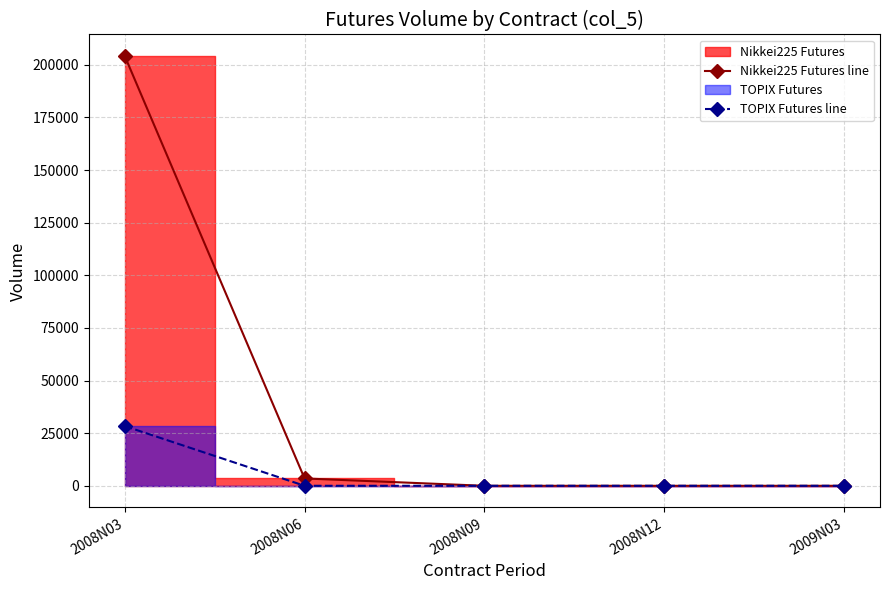

What is the label of the 1st point from the right?

2009N03